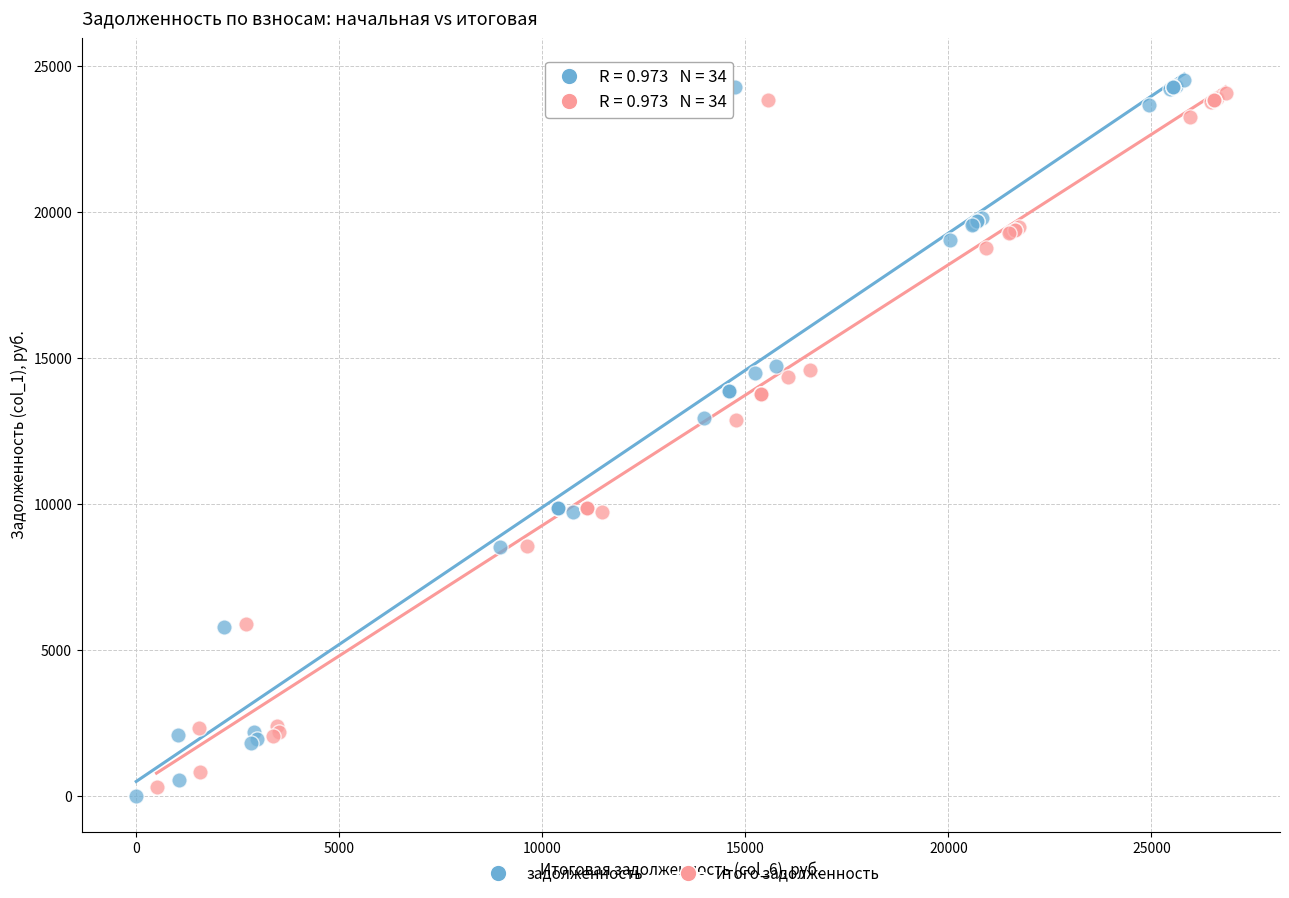

Which series has the widest spread of Y values?

задолженность